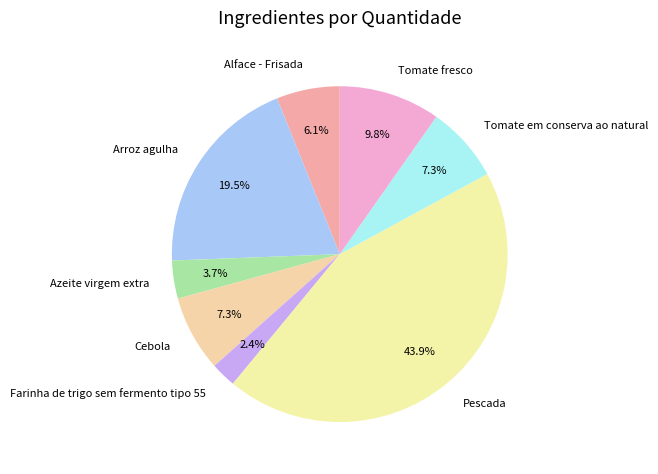

How many segments does this pie chart have?

8